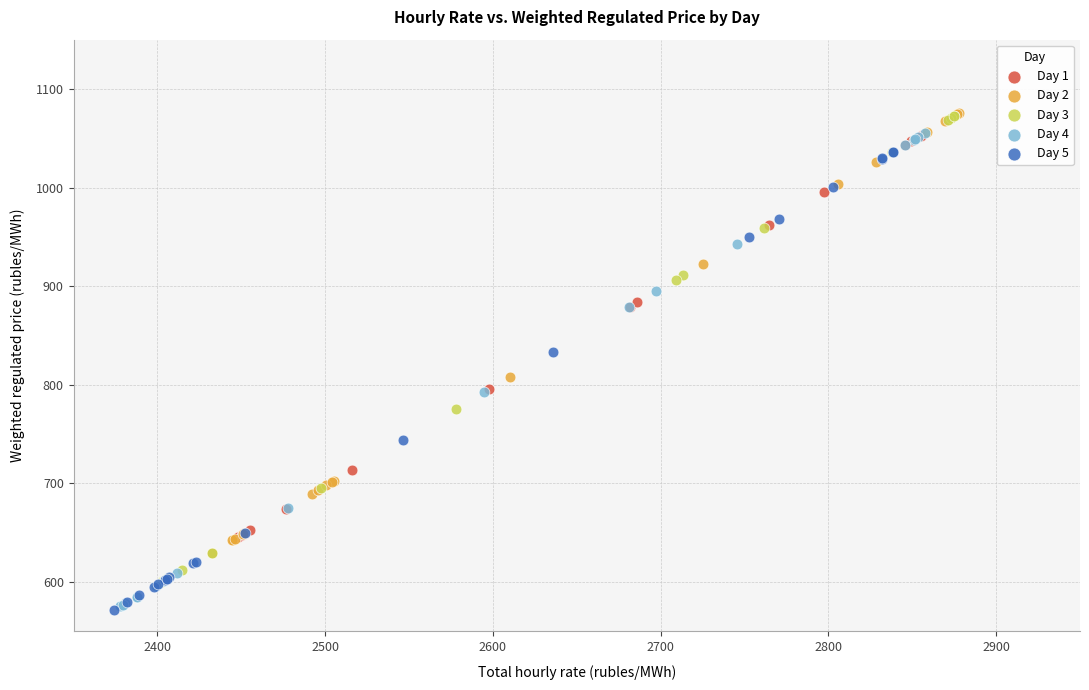

Which series has the largest Y range (max minus min)?

Day 4